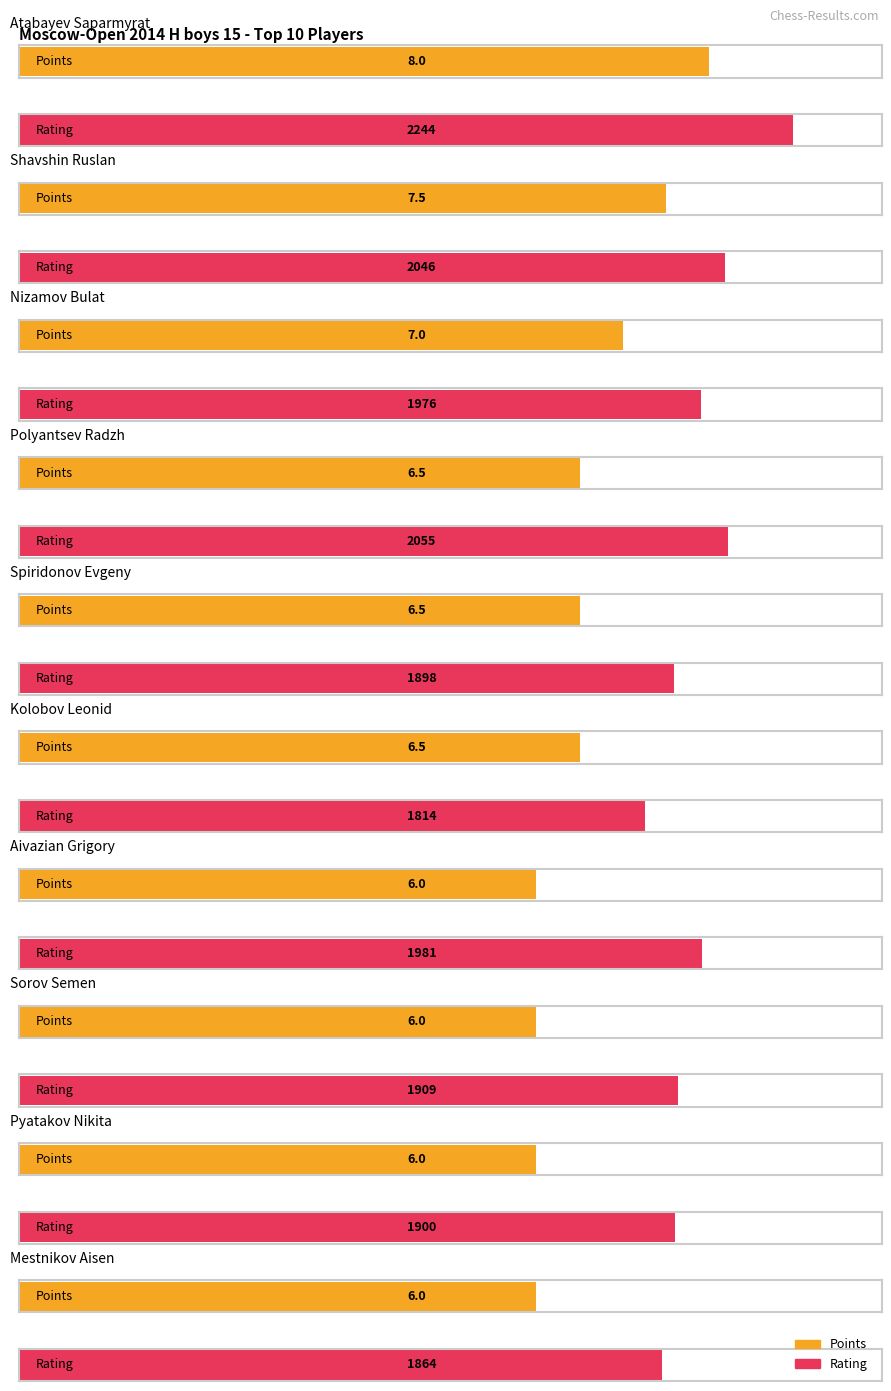

What is the difference between the highest and lowest values at Sorov Semen?

1903.0